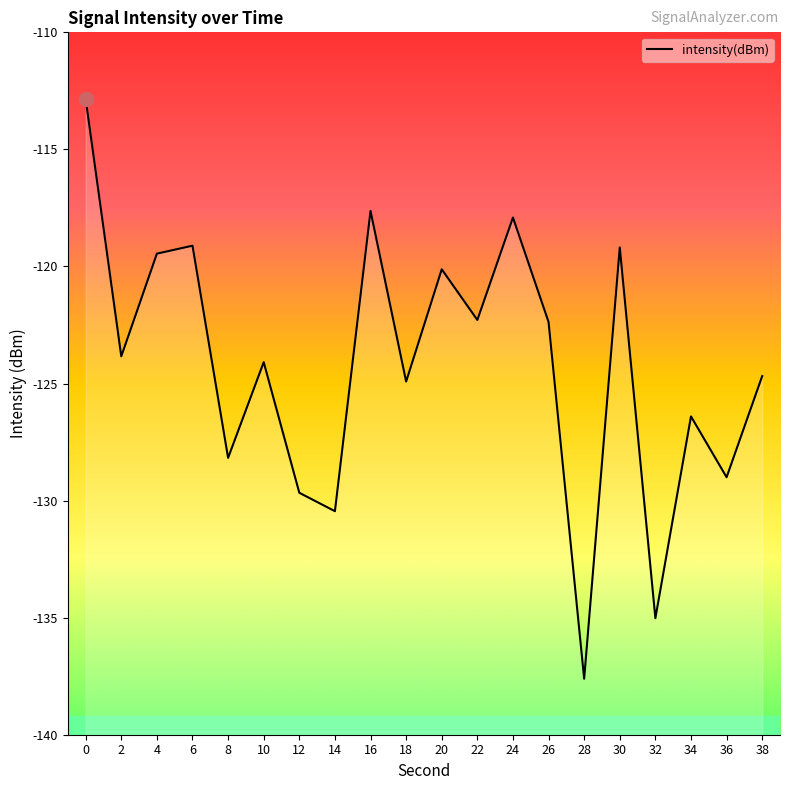

What is the maximum value shown in the chart?

-112.8